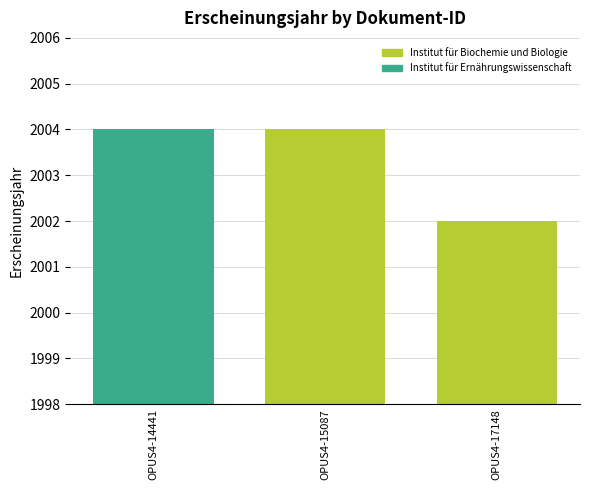

The value at OPUS4-17148 is 1380. True or false?

False